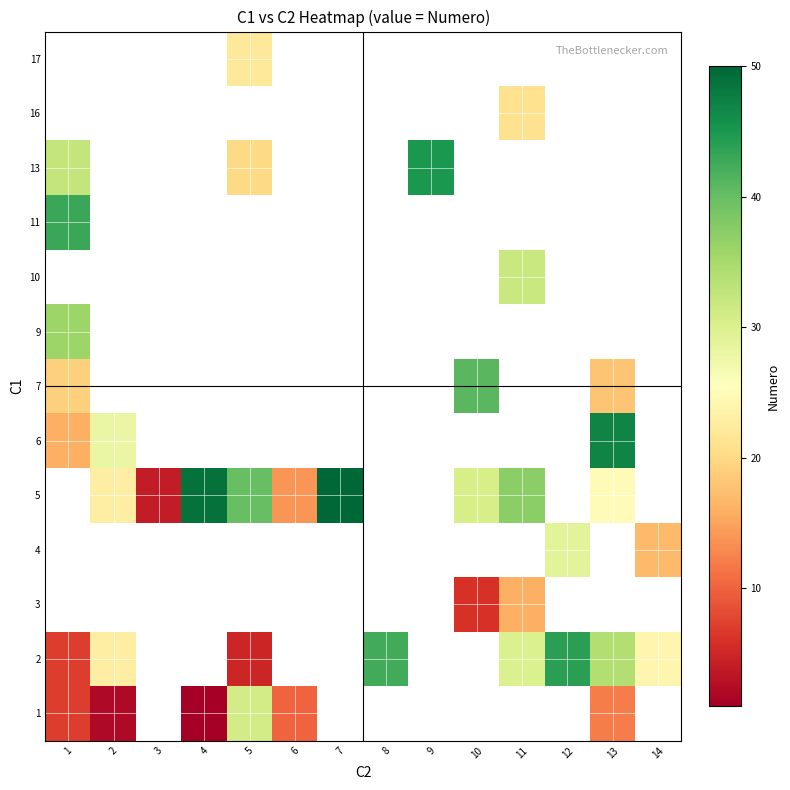

Count the number of categories in the chart.

14